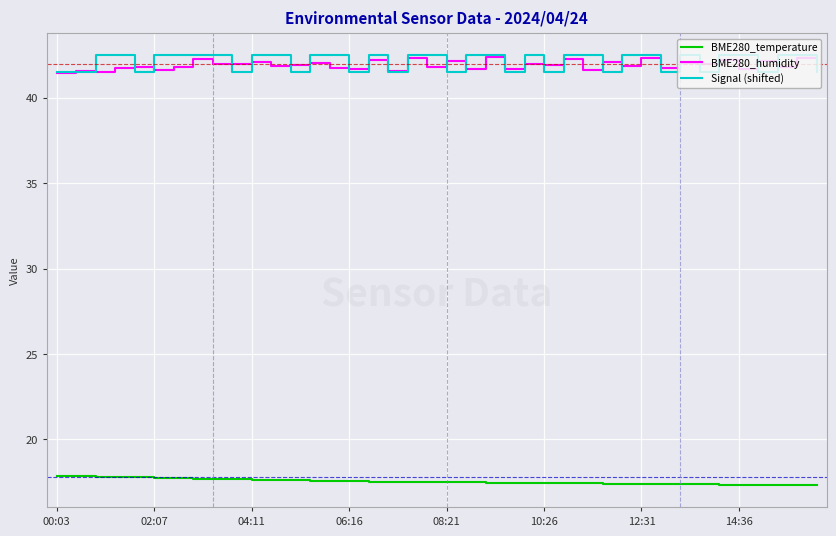

Does the chart have visible grid lines?

Yes